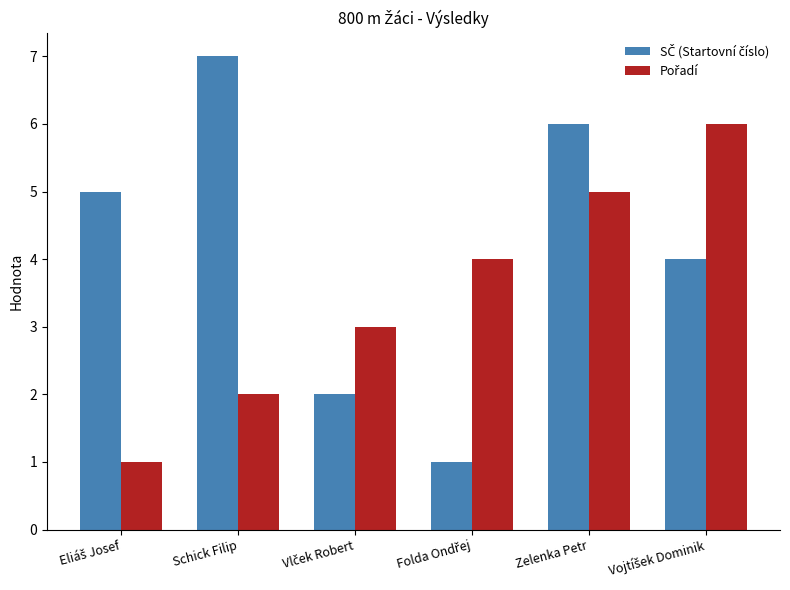

What is the greatest value displayed?

7